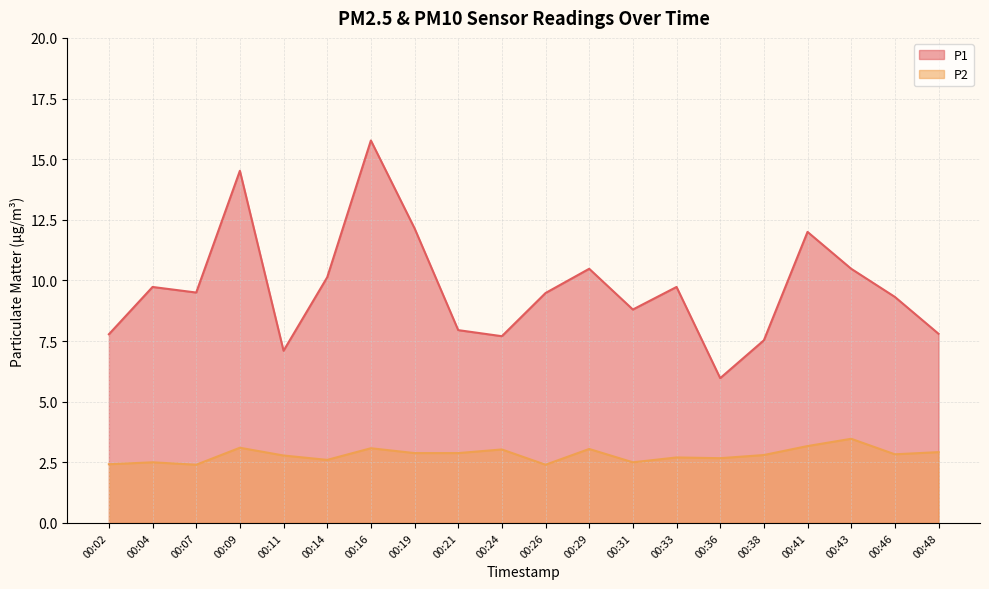

What is the value of the P2 point at the 5th from the left?

2.8